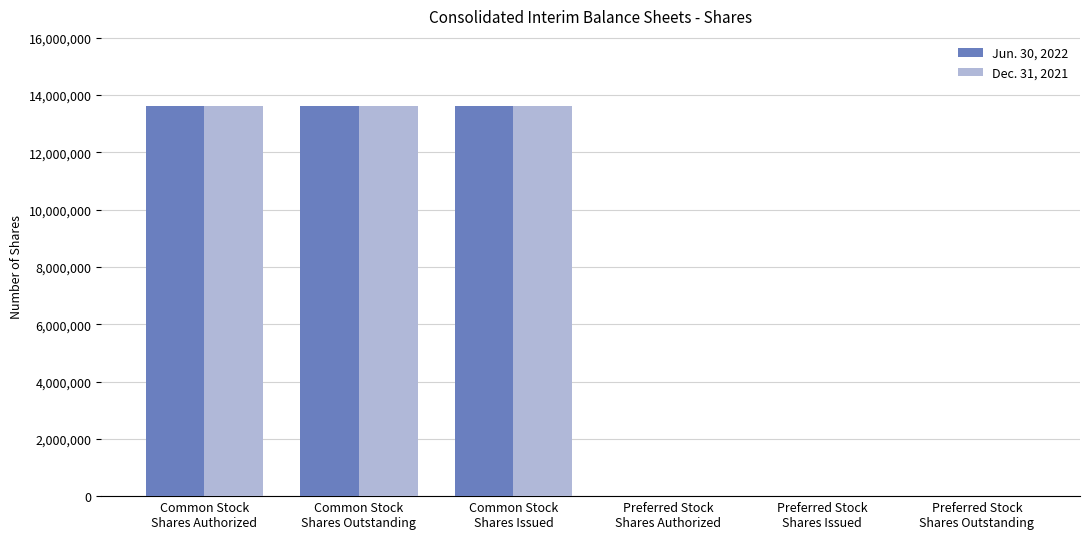

What are all the series names shown in the legend?

Jun. 30, 2022, Dec. 31, 2021